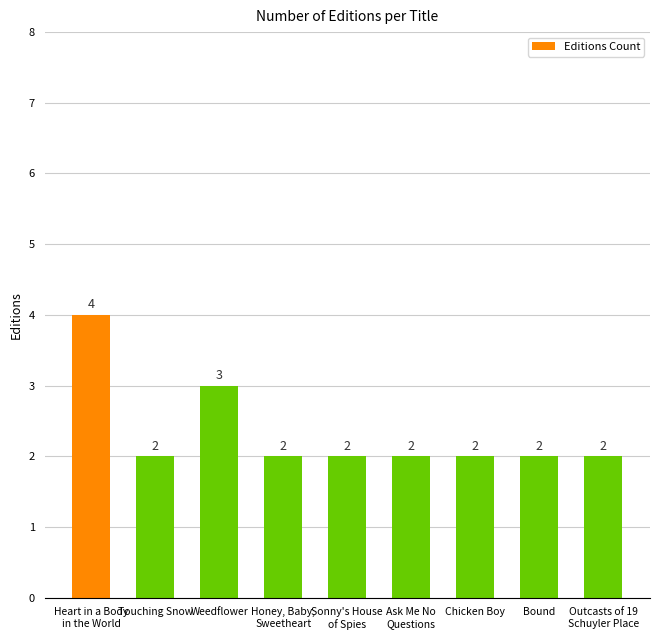

What is the label of the 7th bar from the right?

Weedflower